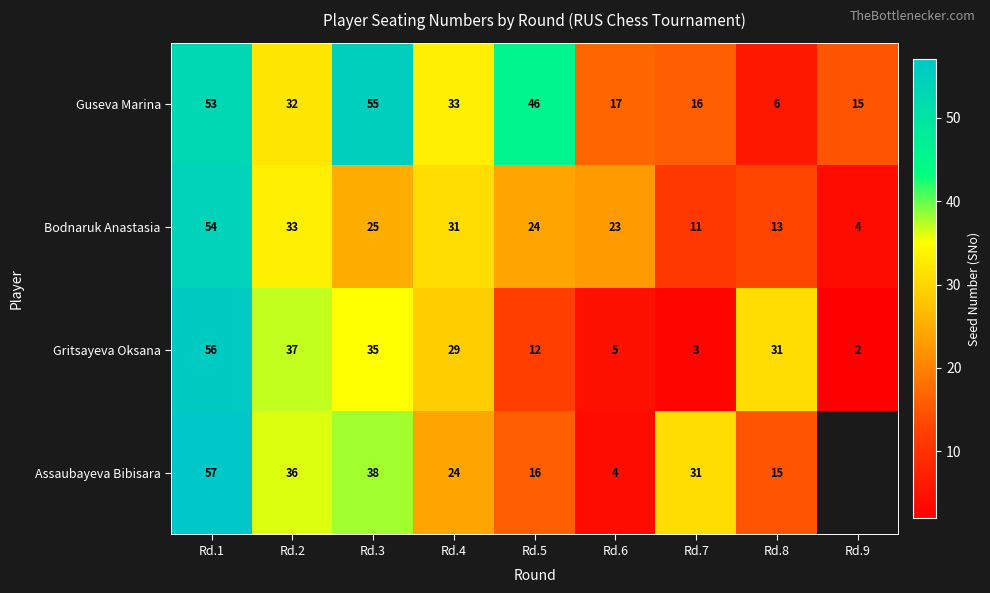

At which category does the chart reach its minimum across all series?

Rd.9